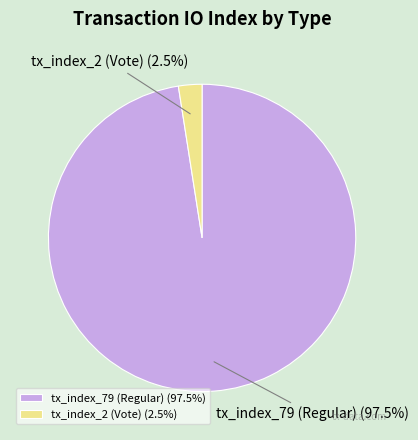

To the nearest percent, what is the difference between the largest and smallest slice percentages?

95%